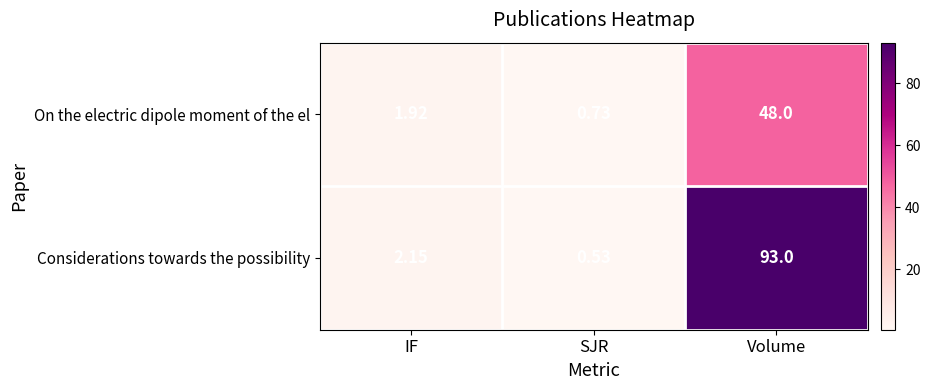

Which series changed the most between IF and Volume?

Considerations towards the possibility